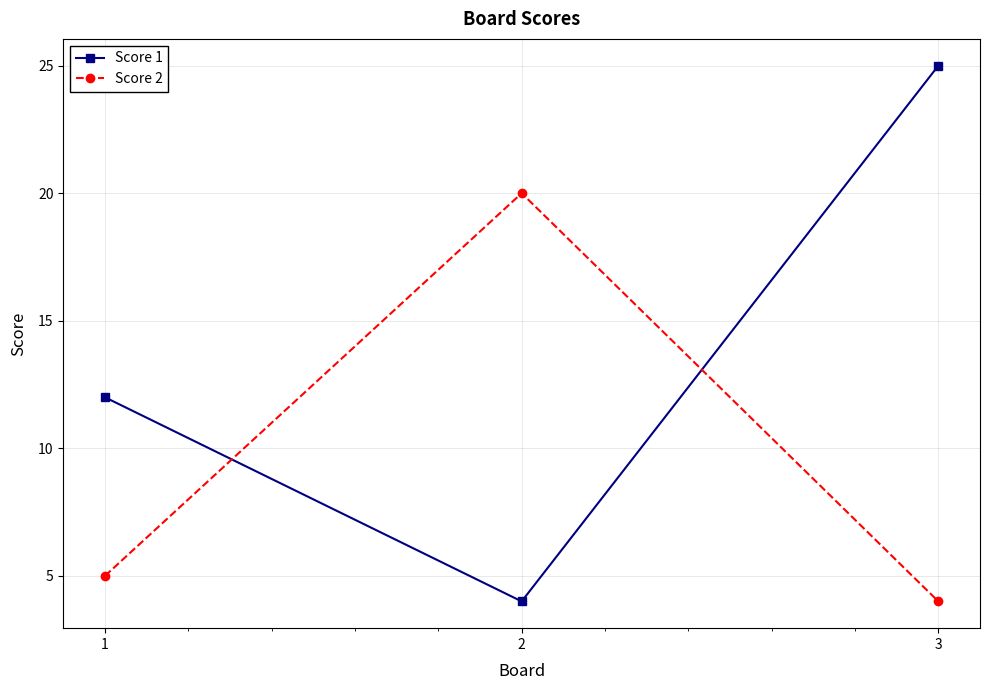

What is the spread (max minus min) of values at 1?

7